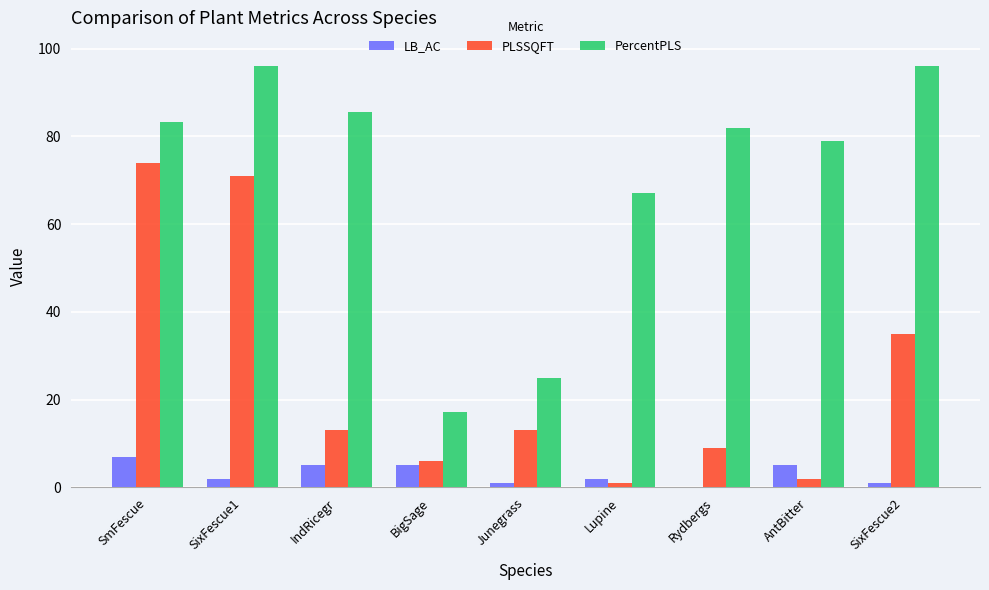

What is the greatest value displayed?

96.0